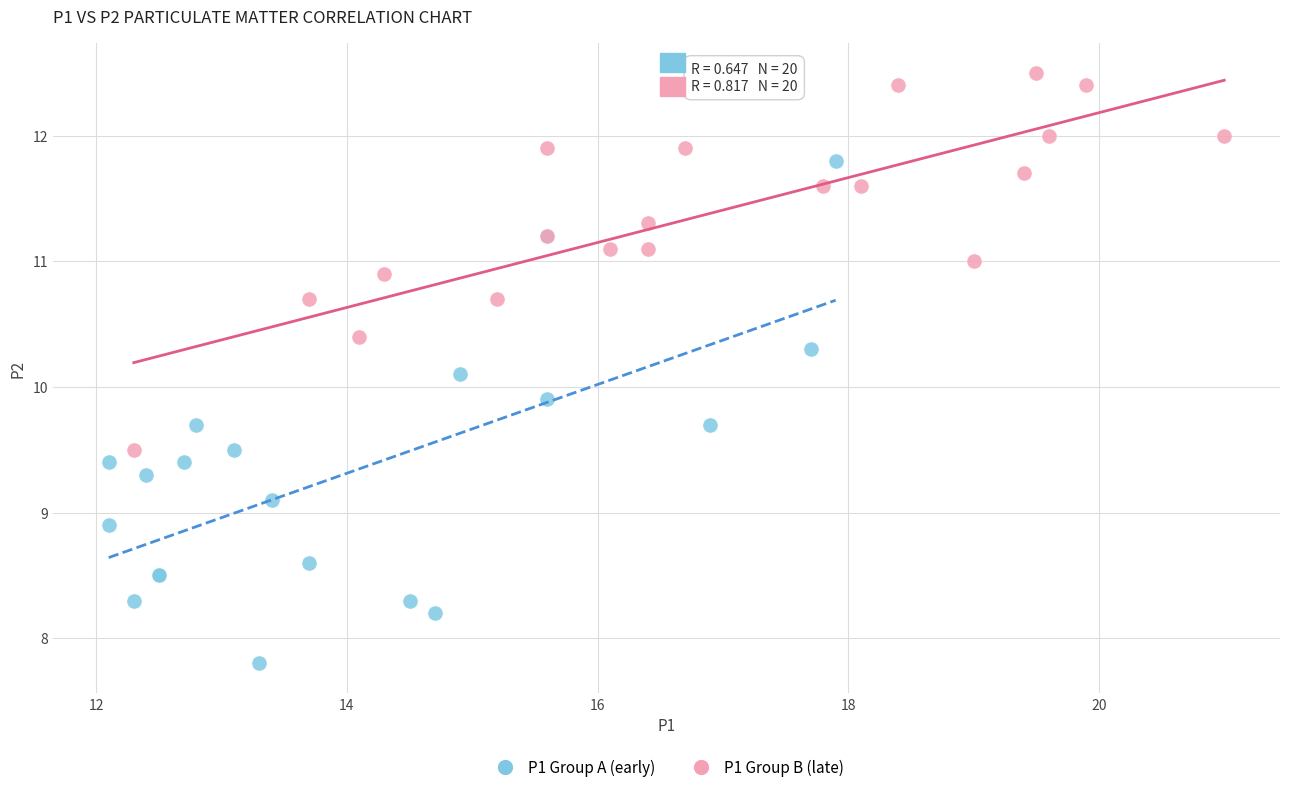

Which series has the widest spread of Y values?

P1 Group A (early)